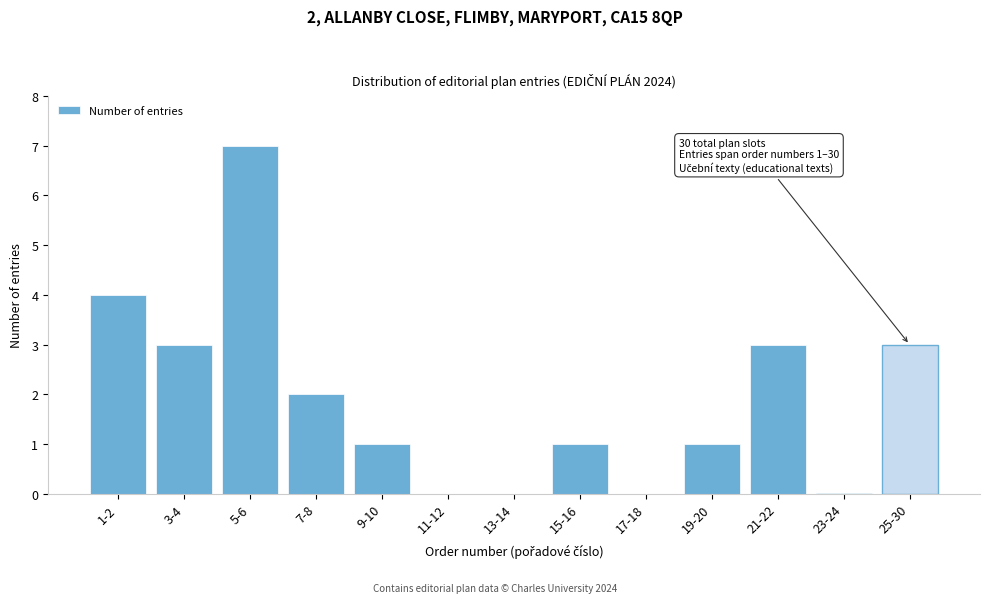

Reading left to right, what are all the values shown in this chart?

1-2=4	3-4=3	5-6=7	7-8=2	9-10=1	11-12=0	13-14=0	15-16=1	17-18=0	19-20=1	21-22=3	23-24=0	25-30=3